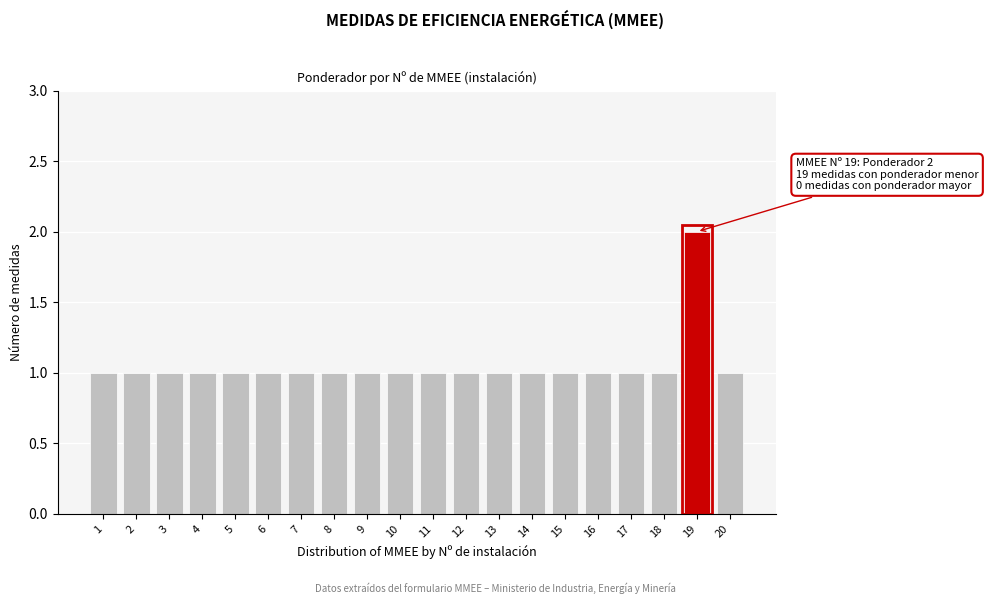

Reading left to right, what are all the values shown in this chart?

1=1	2=1	3=1	4=1	5=1	6=1	7=1	8=1	9=1	10=1	11=1	12=1	13=1	14=1	15=1	16=1	17=1	18=1	19=2	20=1